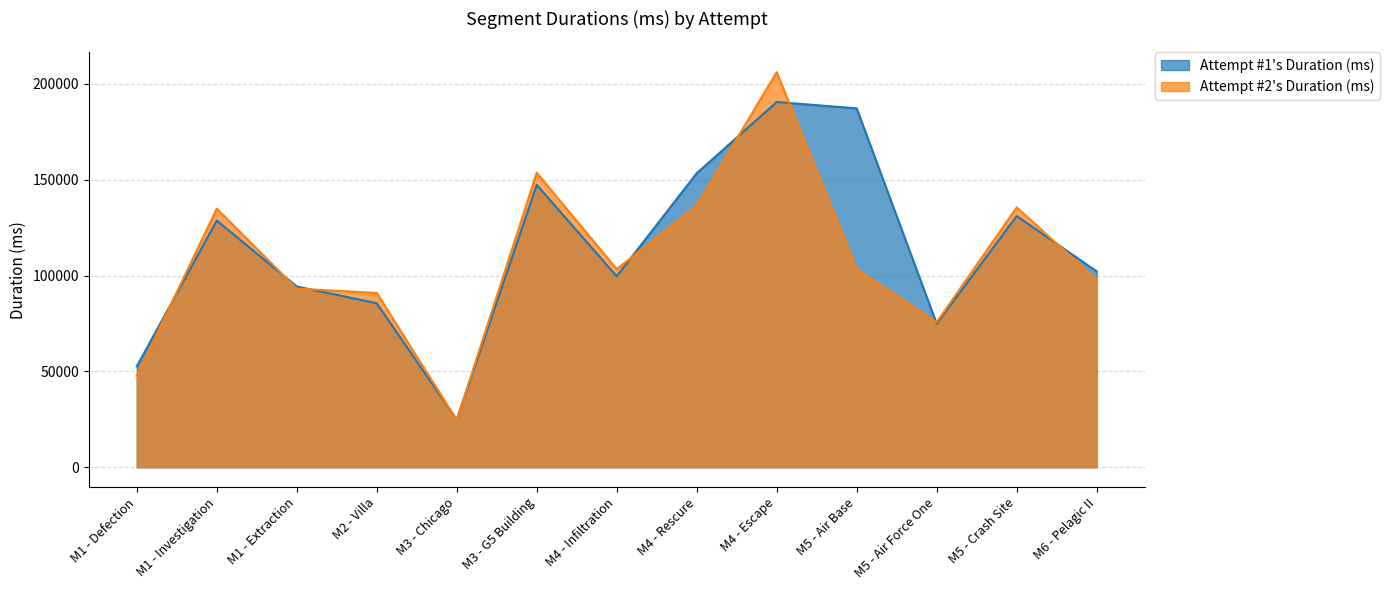

Is it true that Attempt #1's Duration (ms) equals 189960 at M1 - Investigation?

False